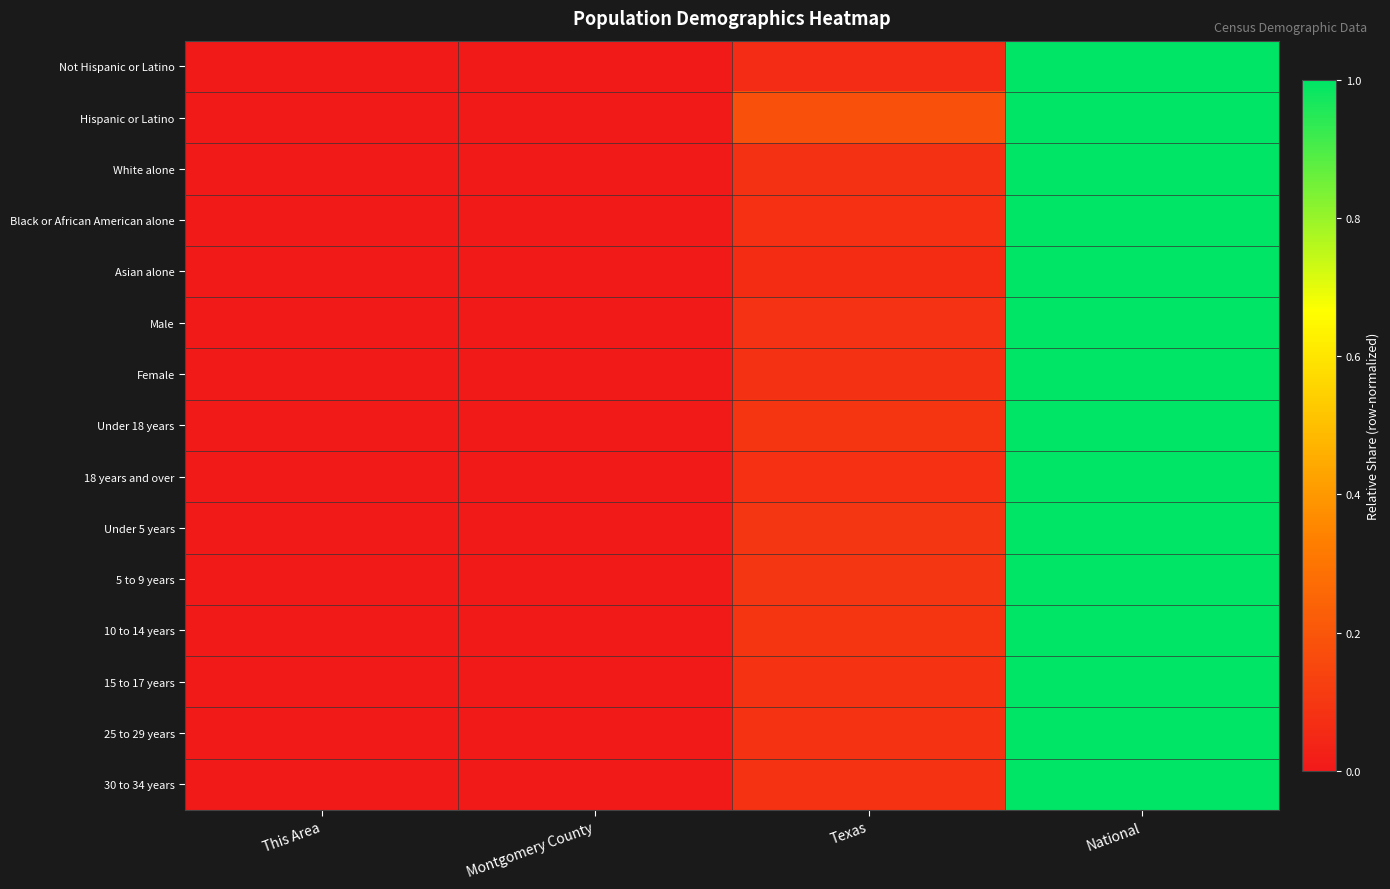

Between Montgomery County and Texas, which series saw the biggest shift?

Hispanic or Latino